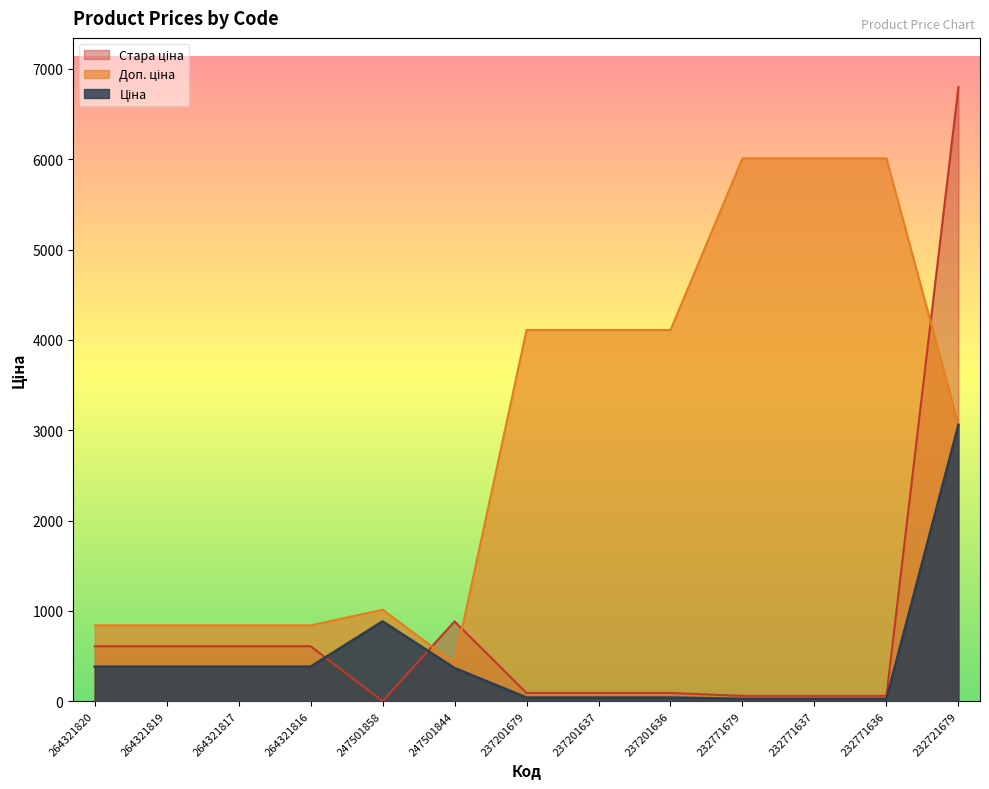

What is the difference between the second highest and second lowest values in the Стара ціна series?

824.8